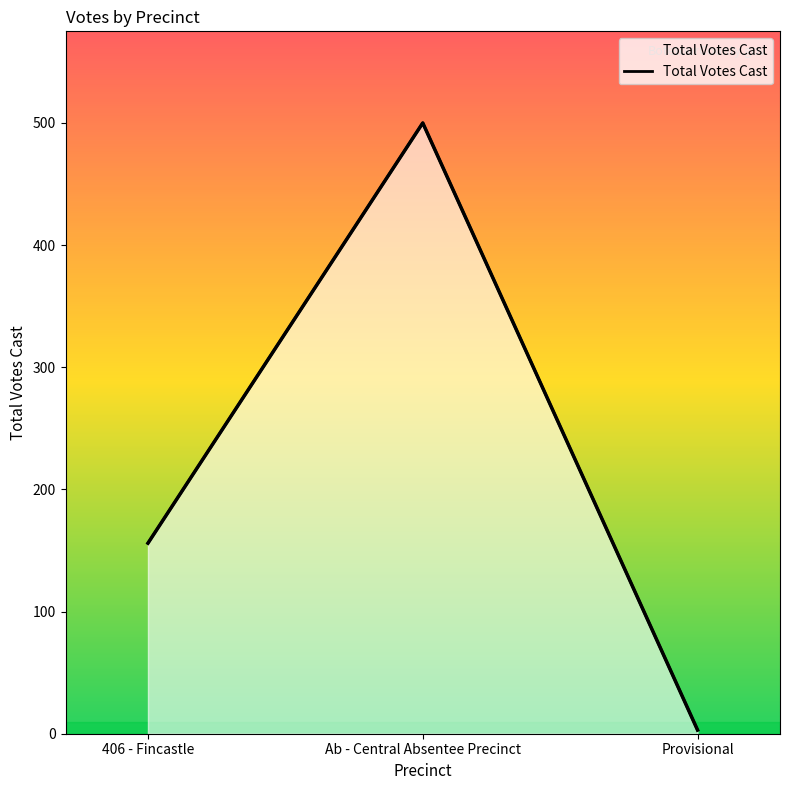

How many distinct data groups are displayed?

1